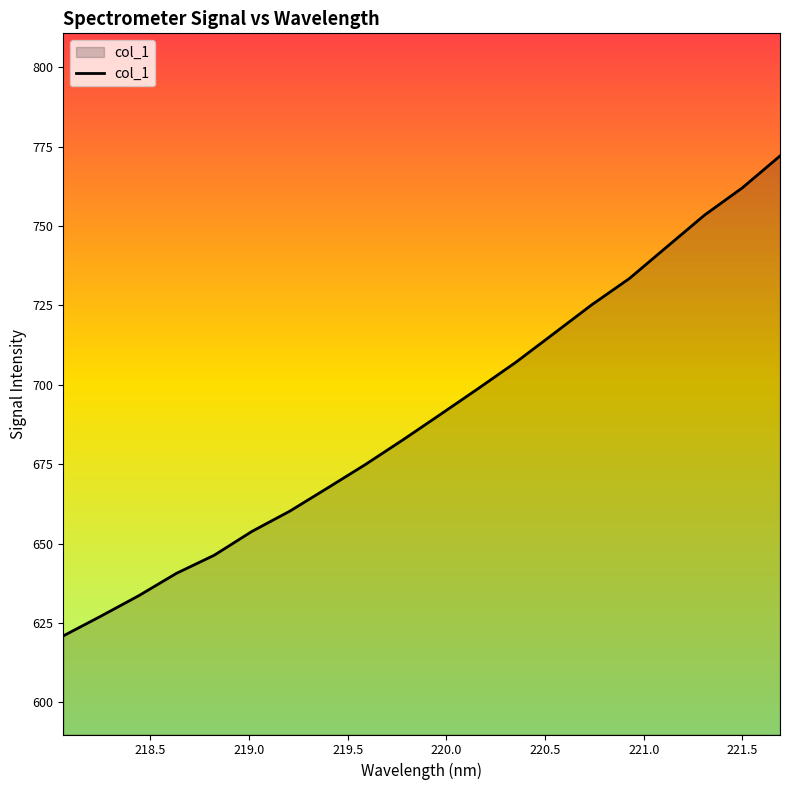

What is the maximum value shown in the chart?

772.0